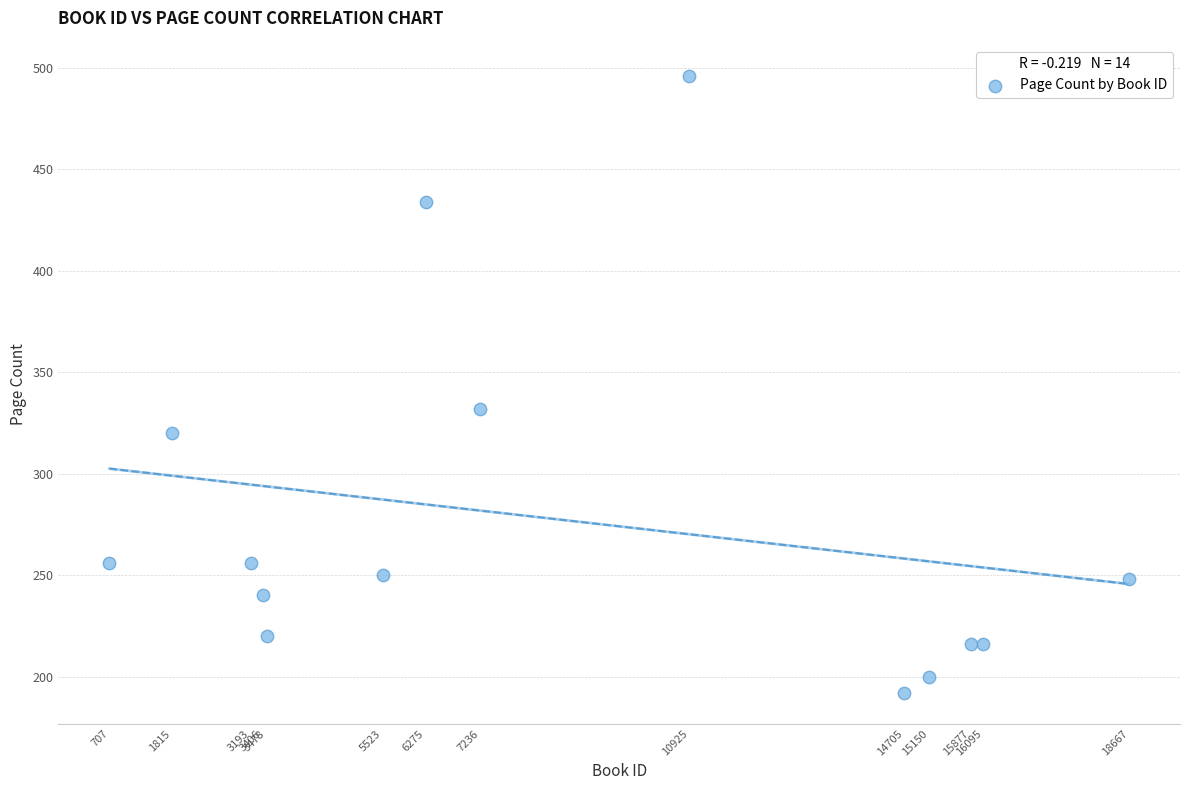

What Y value in the scatter plot is closest to 344?

332